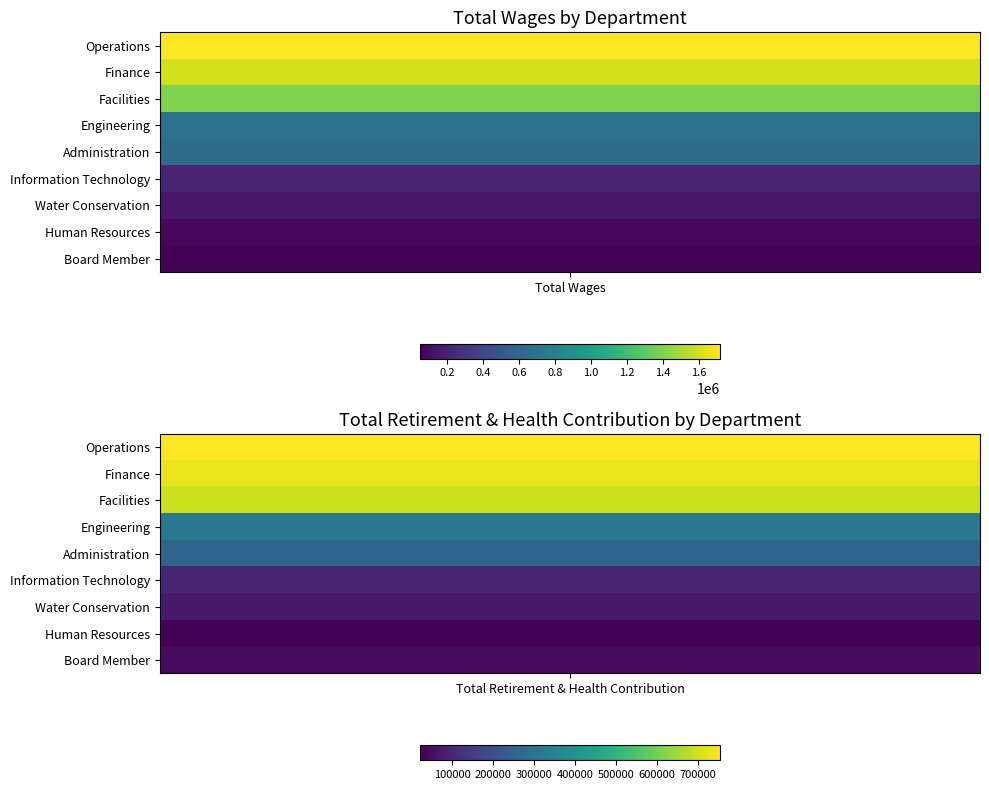

True or false: Facilities has a value of 1393077 at 0.

True